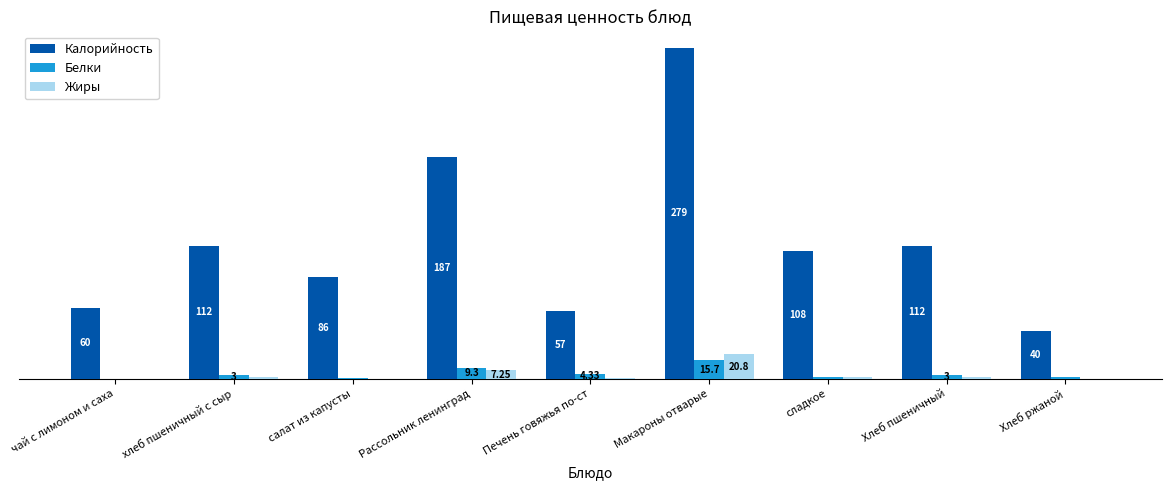

Which category has the highest value in the Жиры series?

Макароны отварые